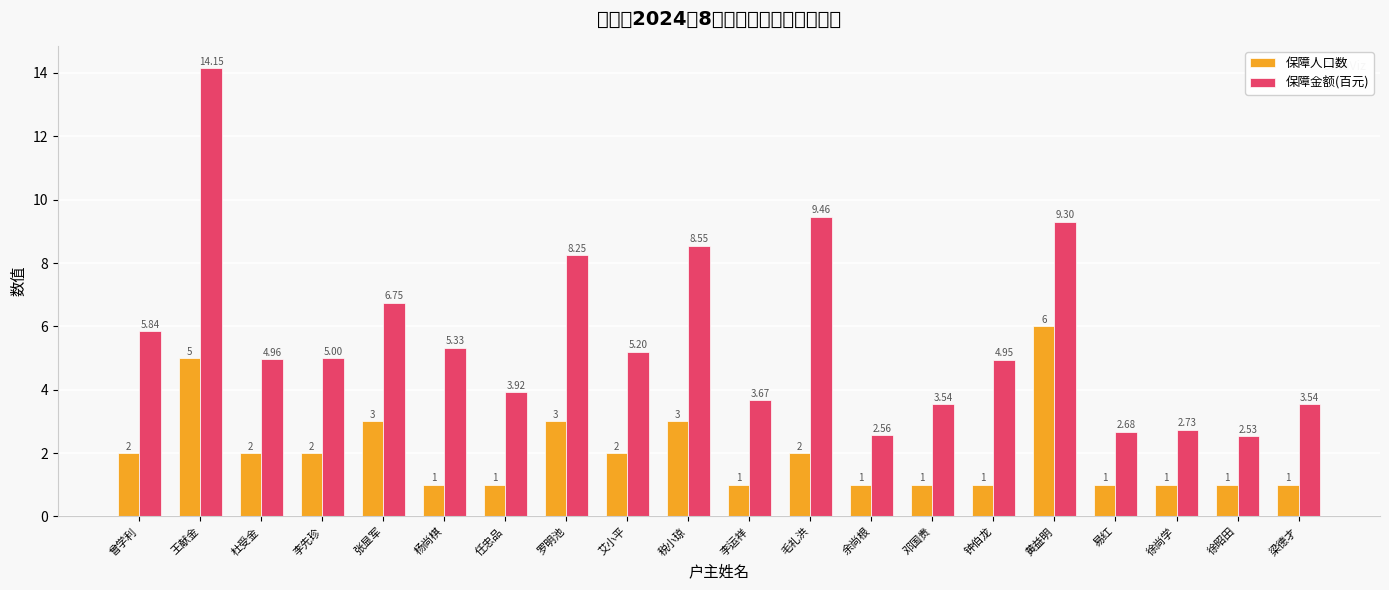

List the series in order of their overall mean, lowest first.

保障人口数, 保障金额(百元)